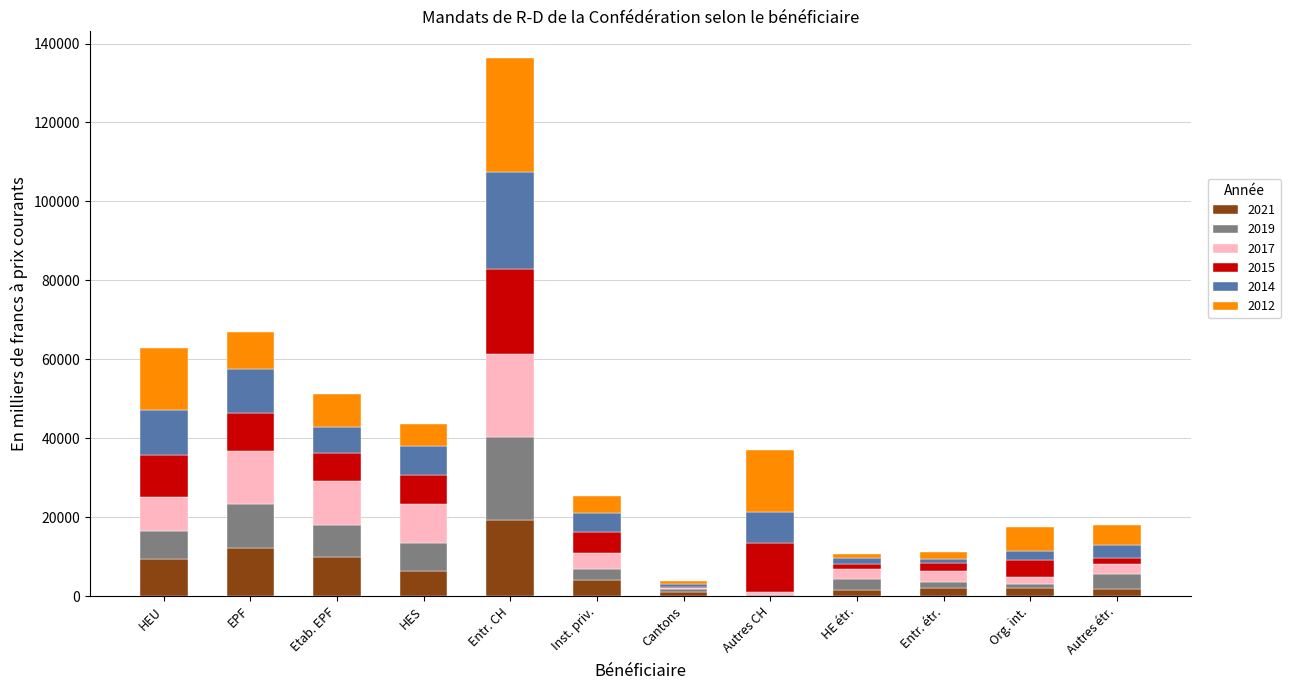

What are all the series names shown in the legend?

2021, 2019, 2017, 2015, 2014, 2012